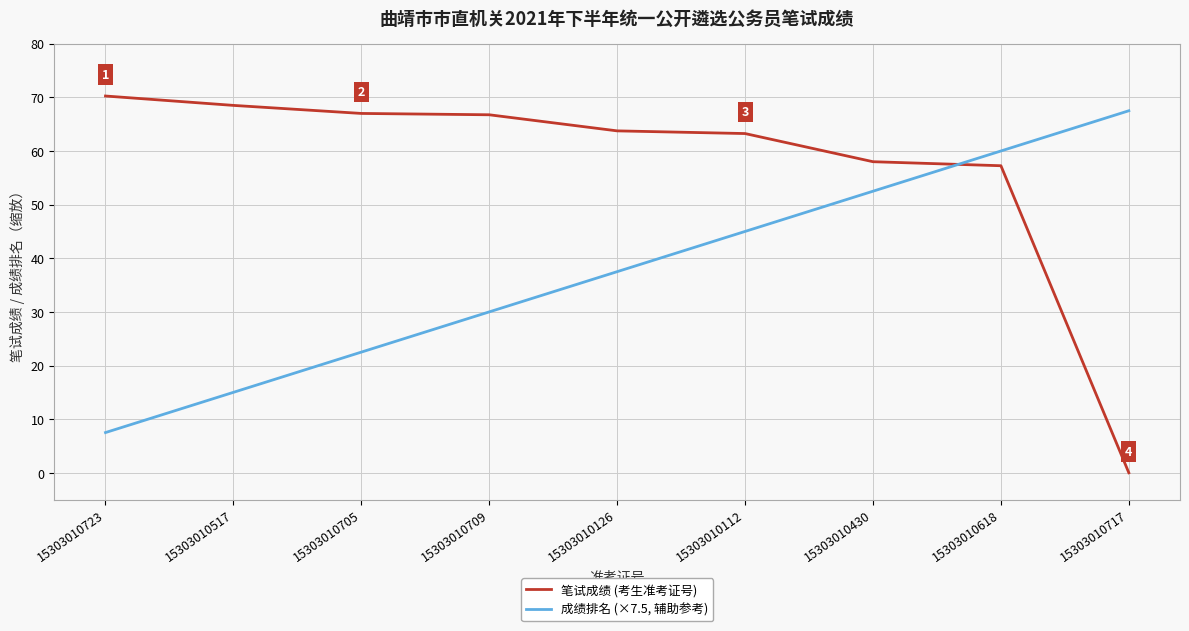

At which category does the chart reach its minimum across all series?

15303010717